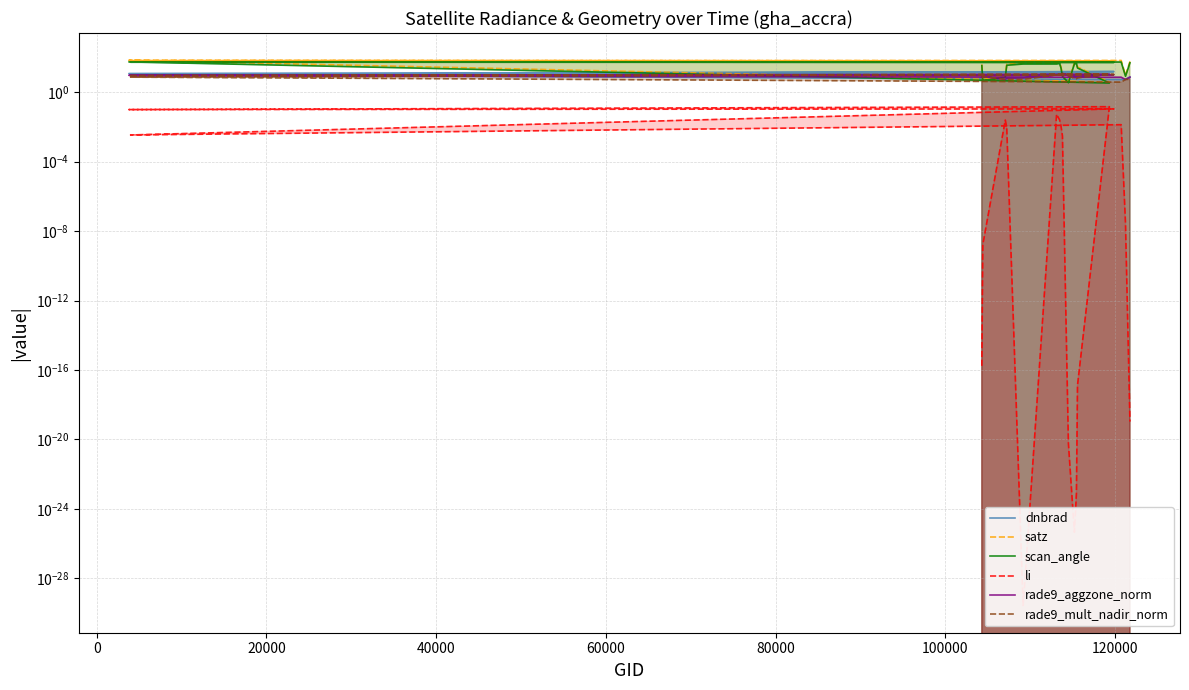

True or false: dnbrad and satz cross at least once.

True